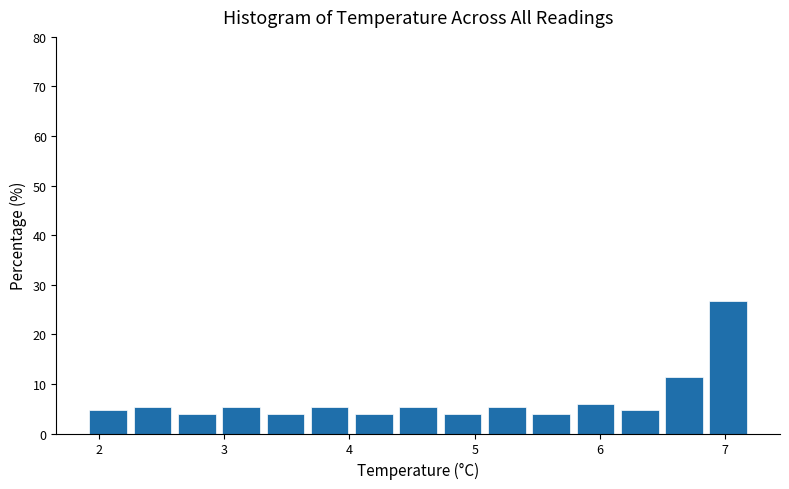

Around what value on the x-axis is the tallest bar? Give the approximate position of its centre, as read against the axis.

7.0